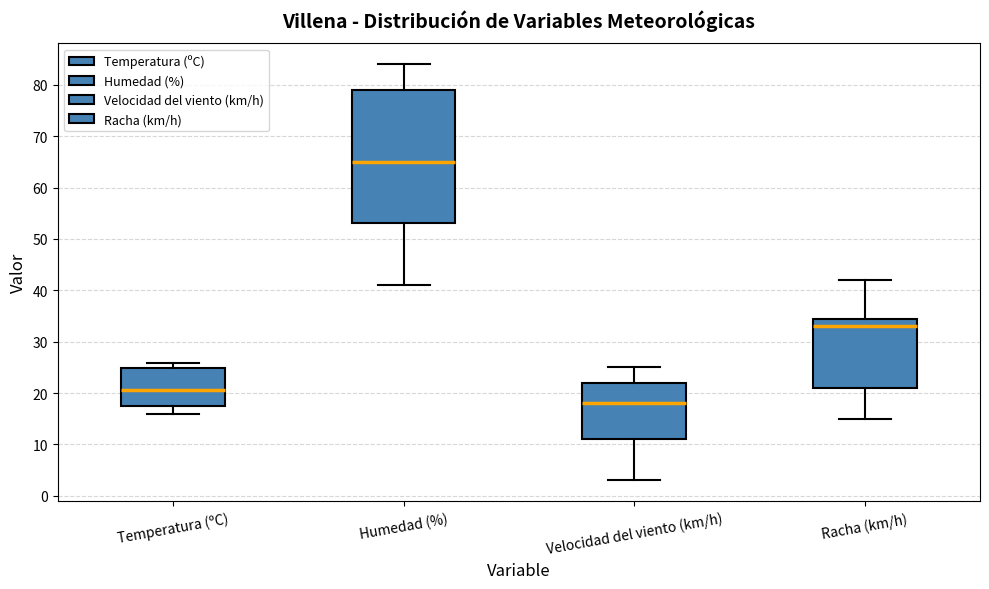

Reading left to right, read every box against the y-axis: the position of its median line, the range the box covers, and the ends of its whiskers. The values are not printed on the chart, so give them approximately, as read against the axis.

Temperatura (ºC): median 21, box 17 to 25, whiskers 16 to 26
Humedad (%): median 65, box 53 to 79, whiskers 41 to 84
Velocidad del viento (km/h): median 18, box 11 to 22, whiskers 3 to 25
Racha (km/h): median 33, box 21 to 35, whiskers 15 to 42